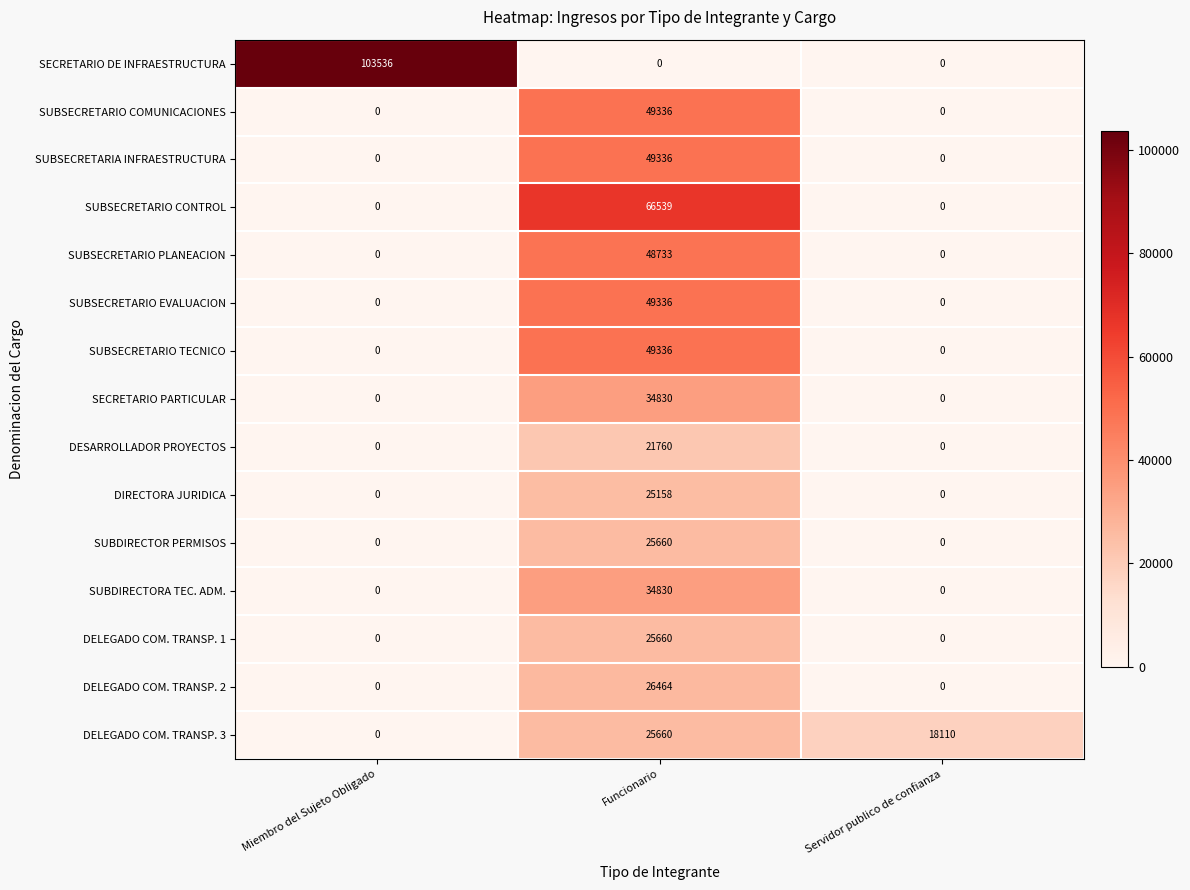

How many SUBSECRETARIO TECNICO values are between 0 and 49336?

3